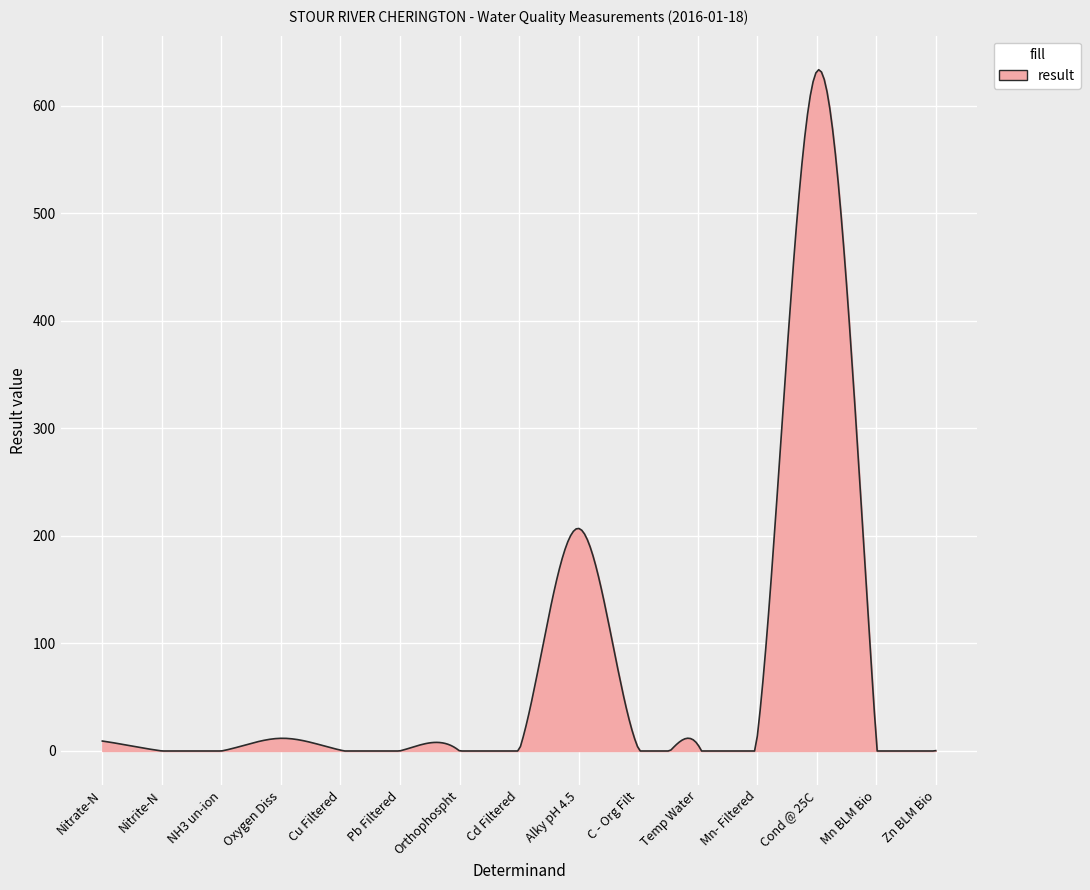

What is the maximum value shown in the chart?

633.6